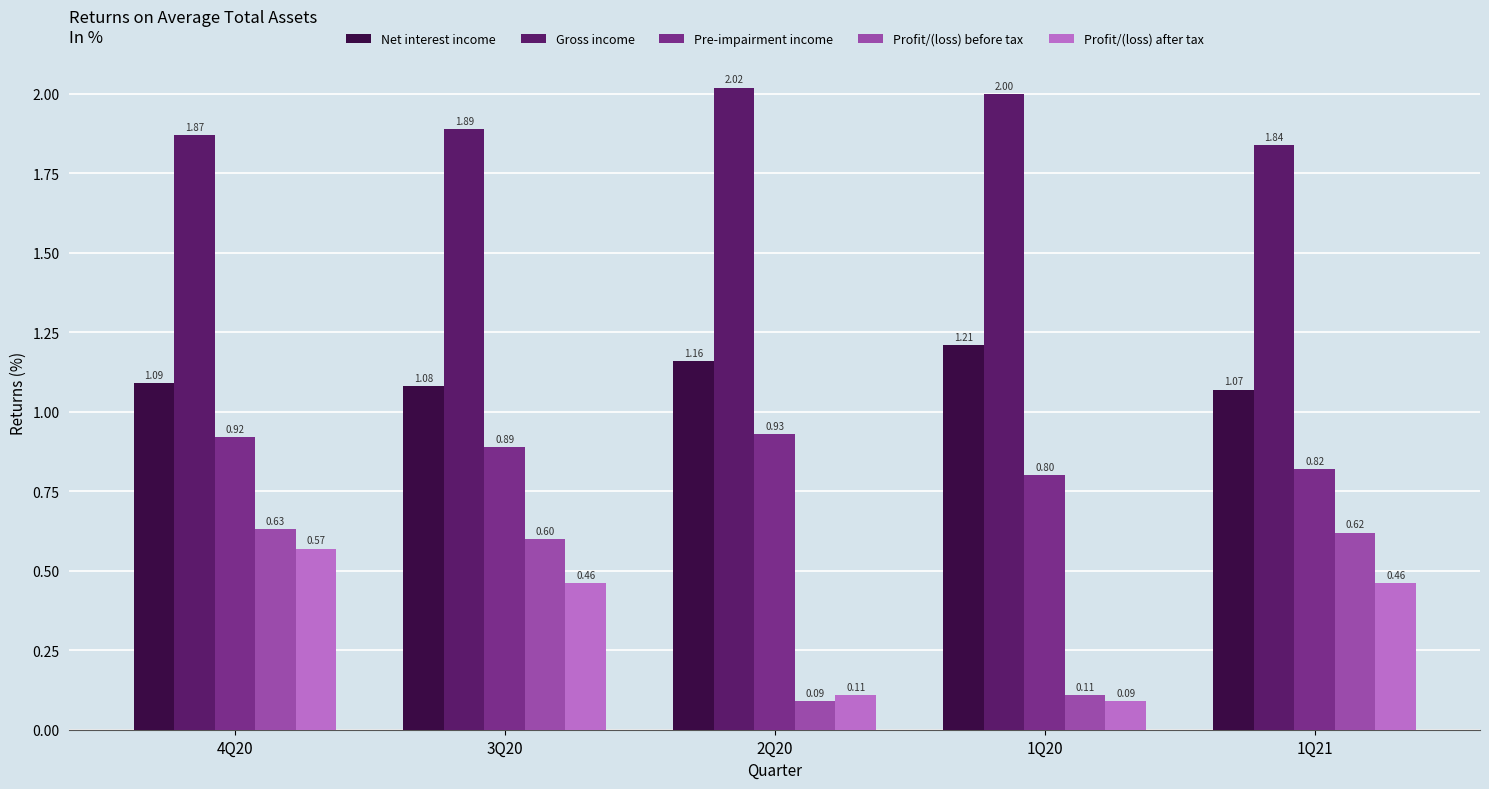

Are the bars grouped side by side (vs. stacked)?

Yes